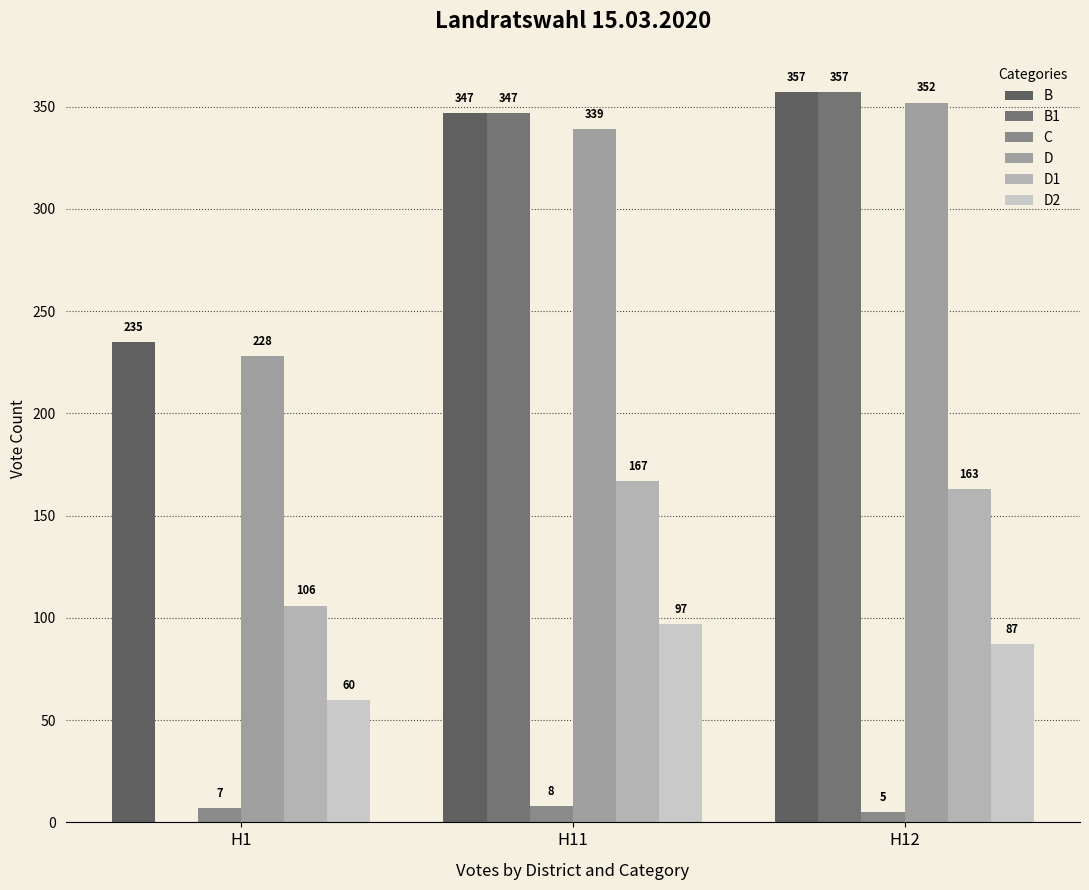

Which series has the largest total across all categories?

B